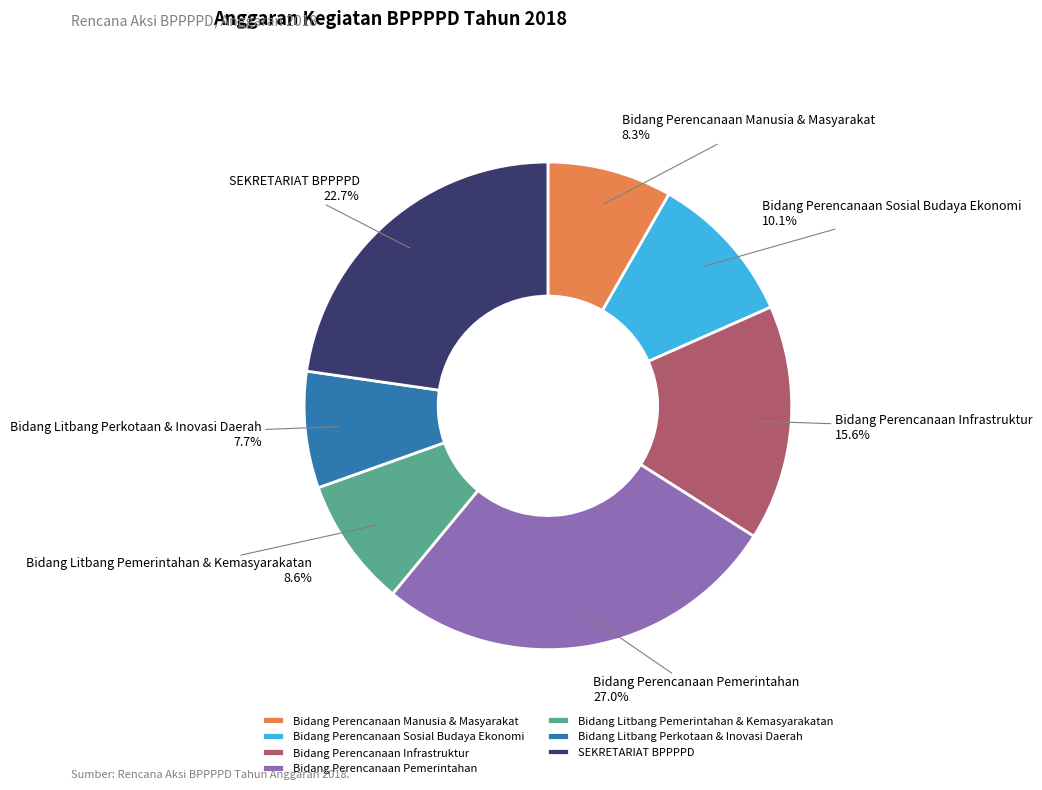

What is the largest slice in the pie chart?

Bidang Perencanaan Pemerintahan